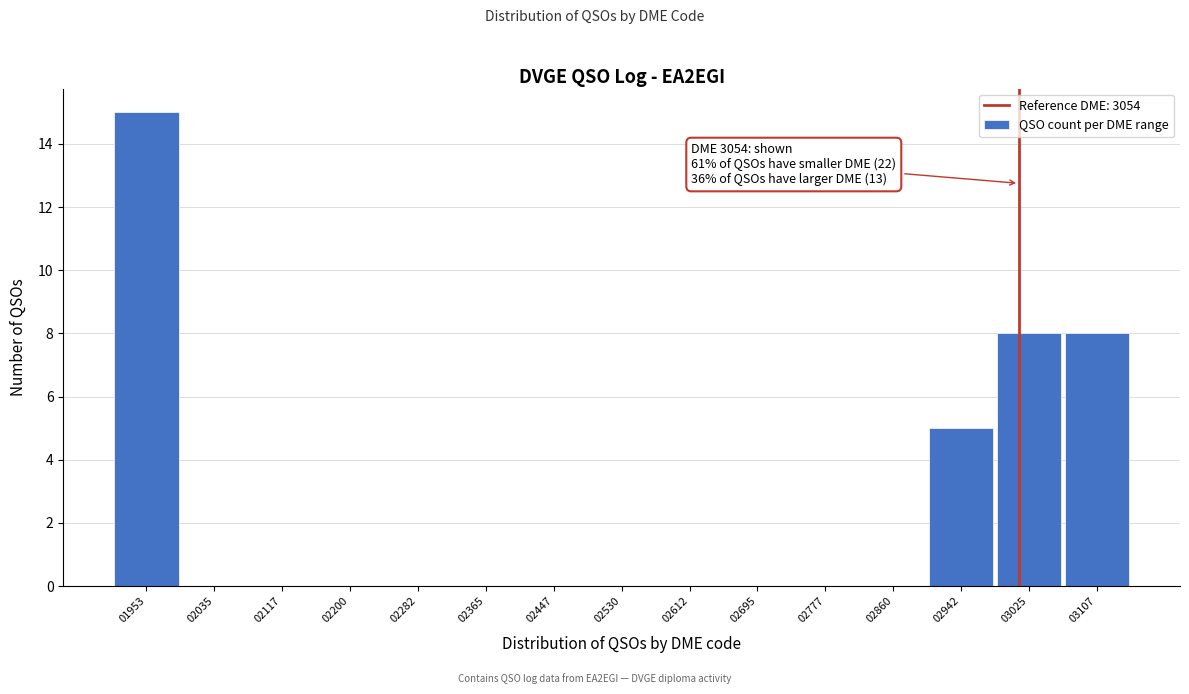

Reading right to left, extract all data points from this chart.

03107=8	03025=8	02942=5	02860=0	02777=0	02695=0	02612=0	02530=0	02447=0	02365=0	02282=0	02200=0	02117=0	02035=0	01953=15